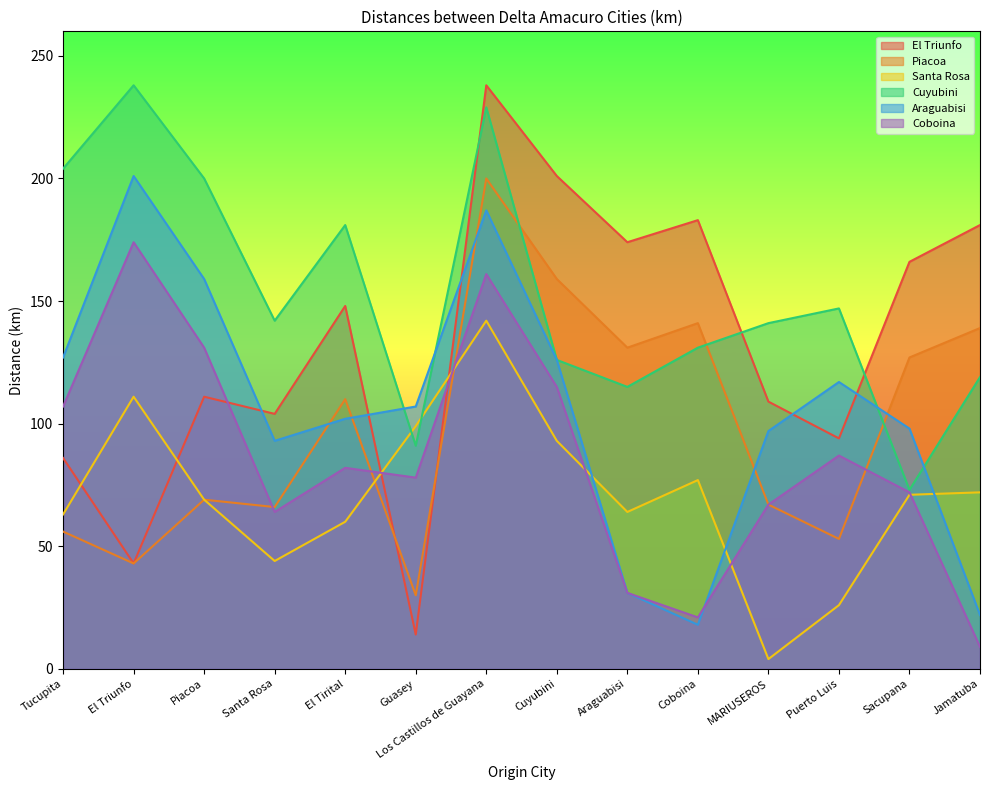

Which has a higher value, Jamatuba or Coboina?

Coboina